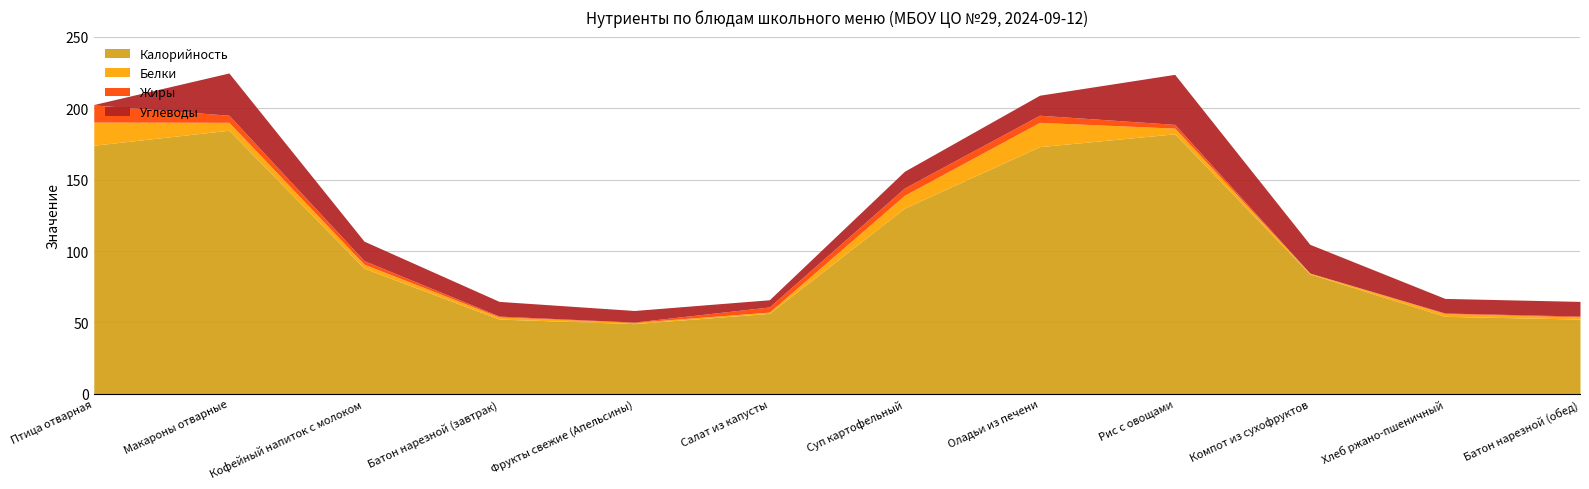

What is the value of the Калорийность point at the 10th from the left?

84.0